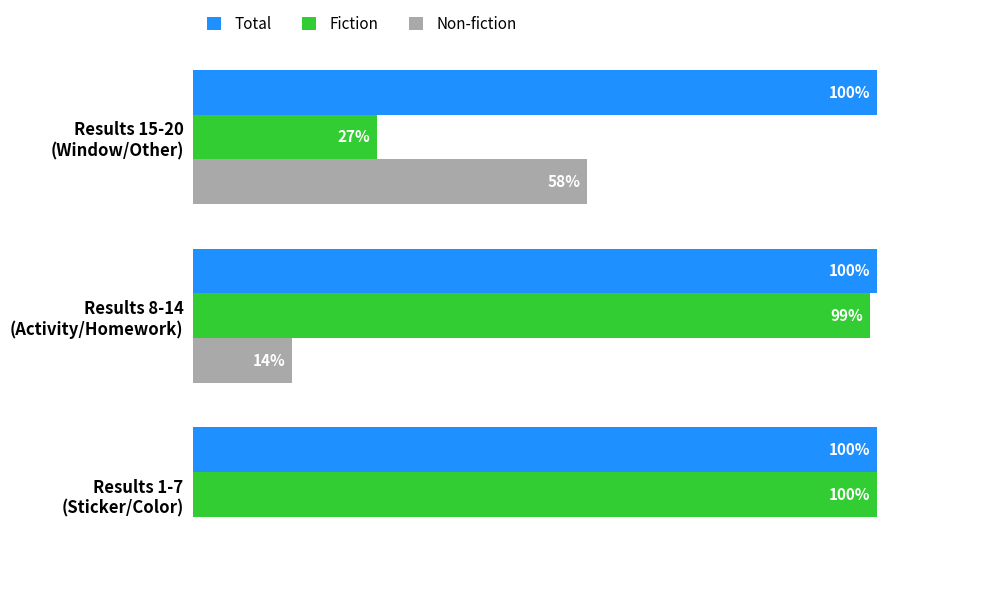

What are all the series names shown in the legend?

Total, Fiction, Non-fiction